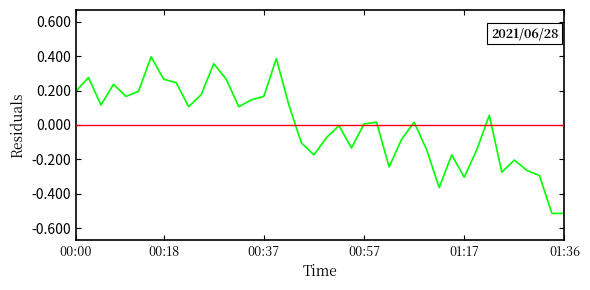

What is the difference between the maximum and minimum values?

0.9